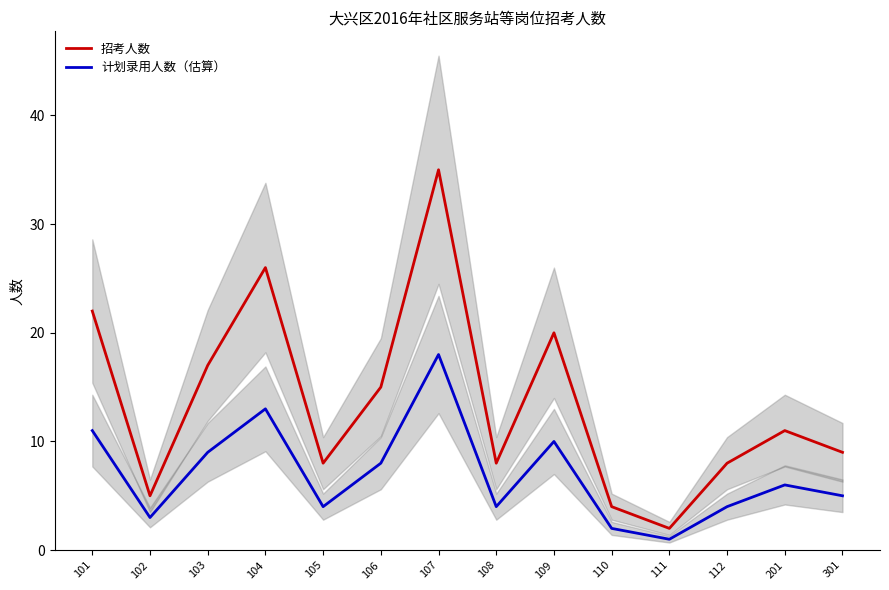

True or false: 计划录用人数（估算） and 招考人数 intersect in this chart.

False